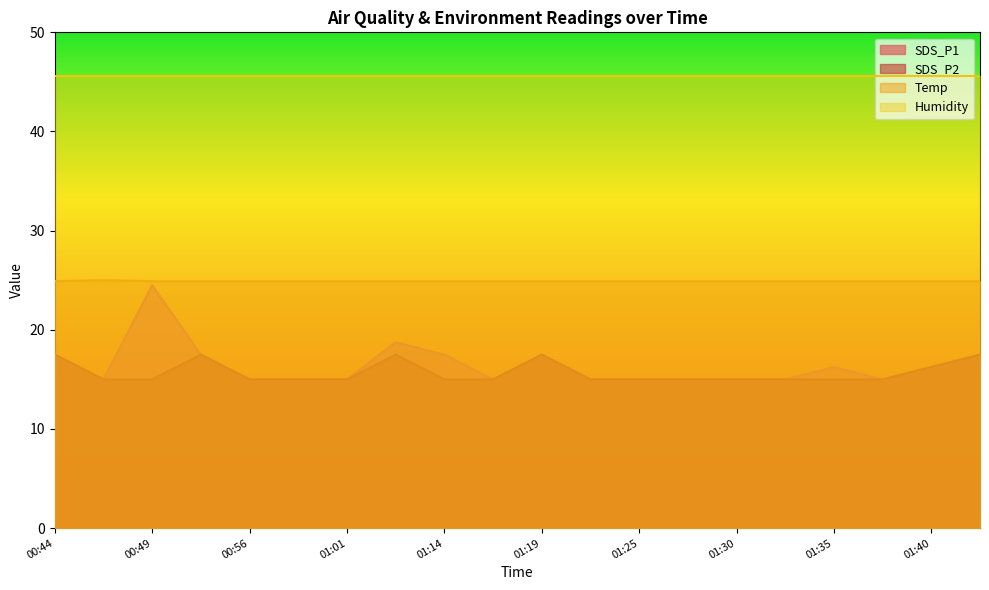

What is the label of the 5th point from the right?

01:32